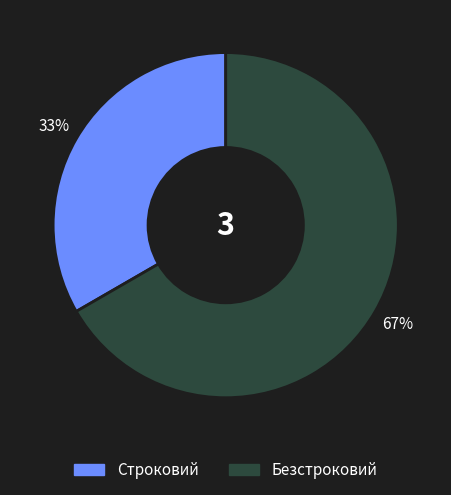

Does Строковий account for over 50% of the chart?

No